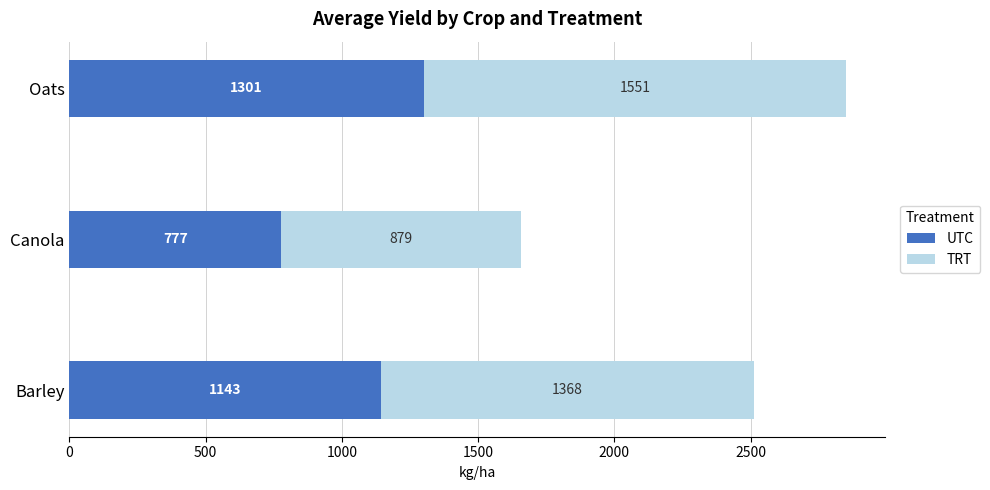

The UTC series shows 1300.6 at Oats. True or false?

True